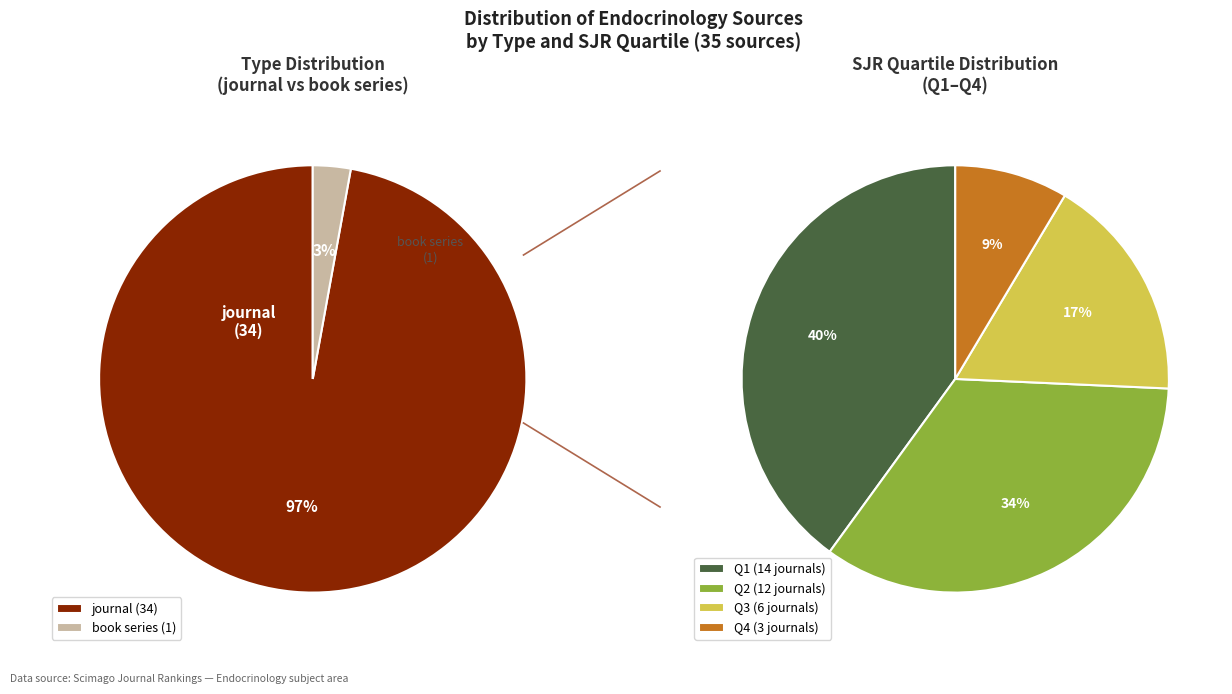

What is the change in value from journal to book series?

-33